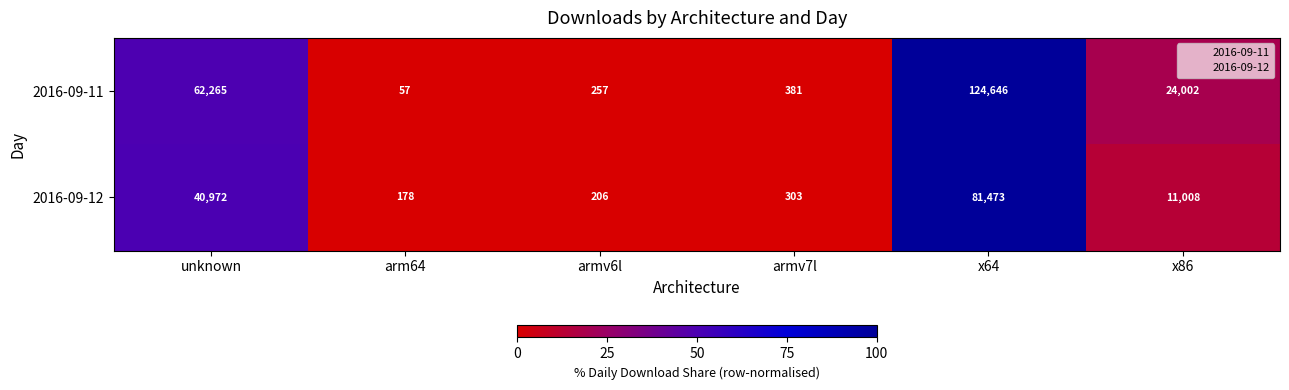

Which series has the widest spread of values?

2016-09-11